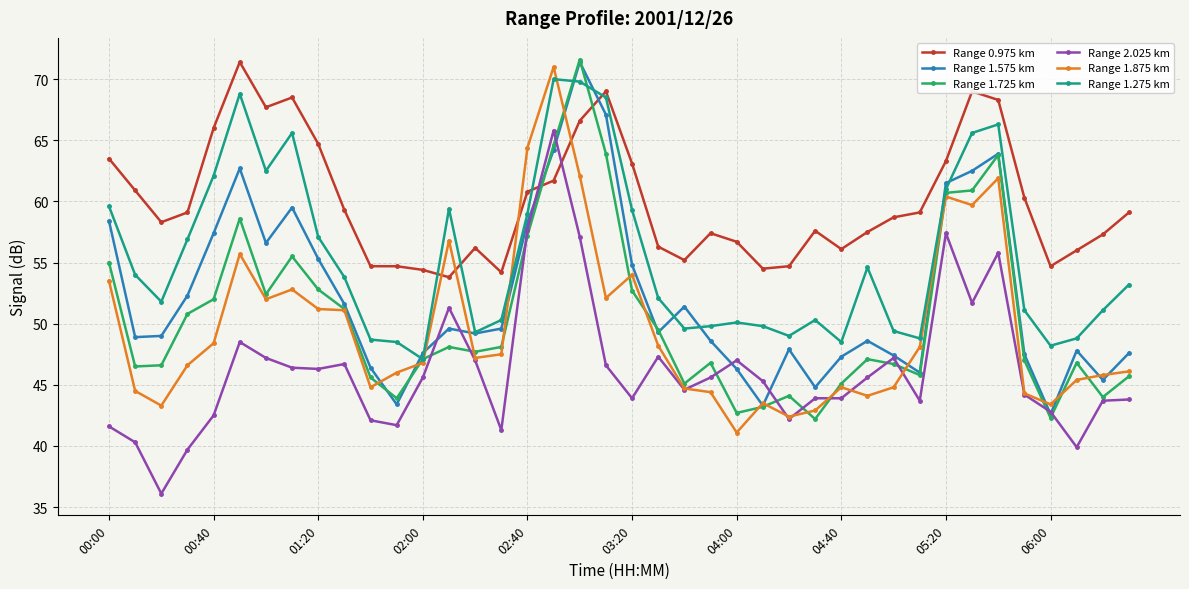

What is the highest value of the Range 1.875 km series?

71.0